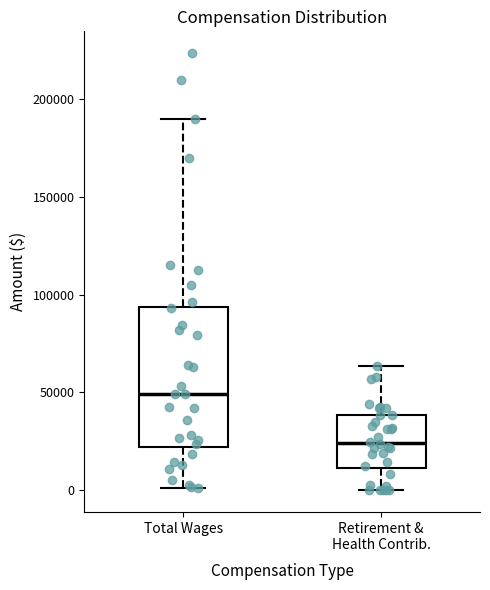

Which box has the highest median line?

Total Wages